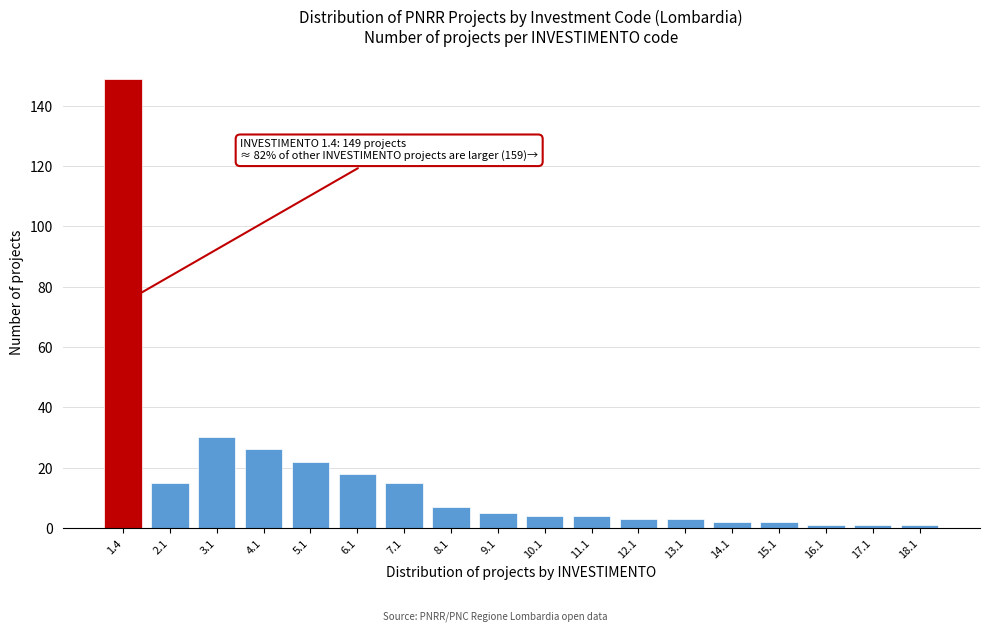

Reading right to left, extract all data points from this chart.

18.1=1	17.1=1	16.1=1	15.1=2	14.1=2	13.1=3	12.1=3	11.1=4	10.1=4	9.1=5	8.1=7	7.1=15	6.1=18	5.1=22	4.1=26	3.1=30	2.1=15	1.4=149